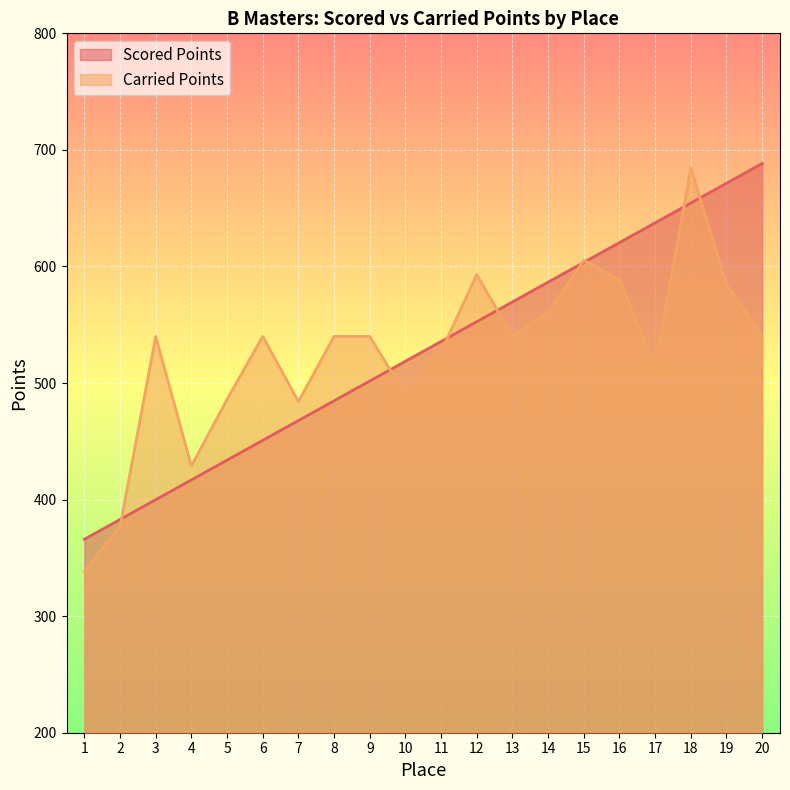

What is the difference between the Carried Points values at 16 and 10?

99.0